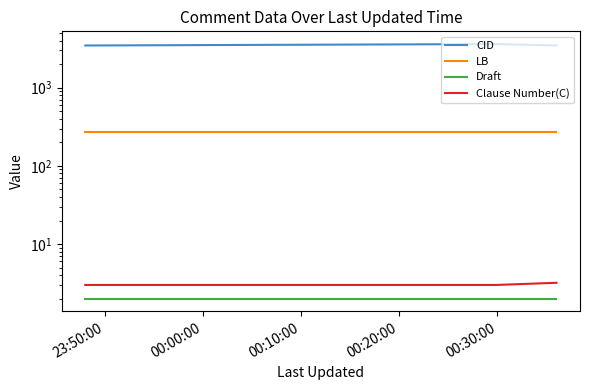

Does the chart have visible grid lines?

No